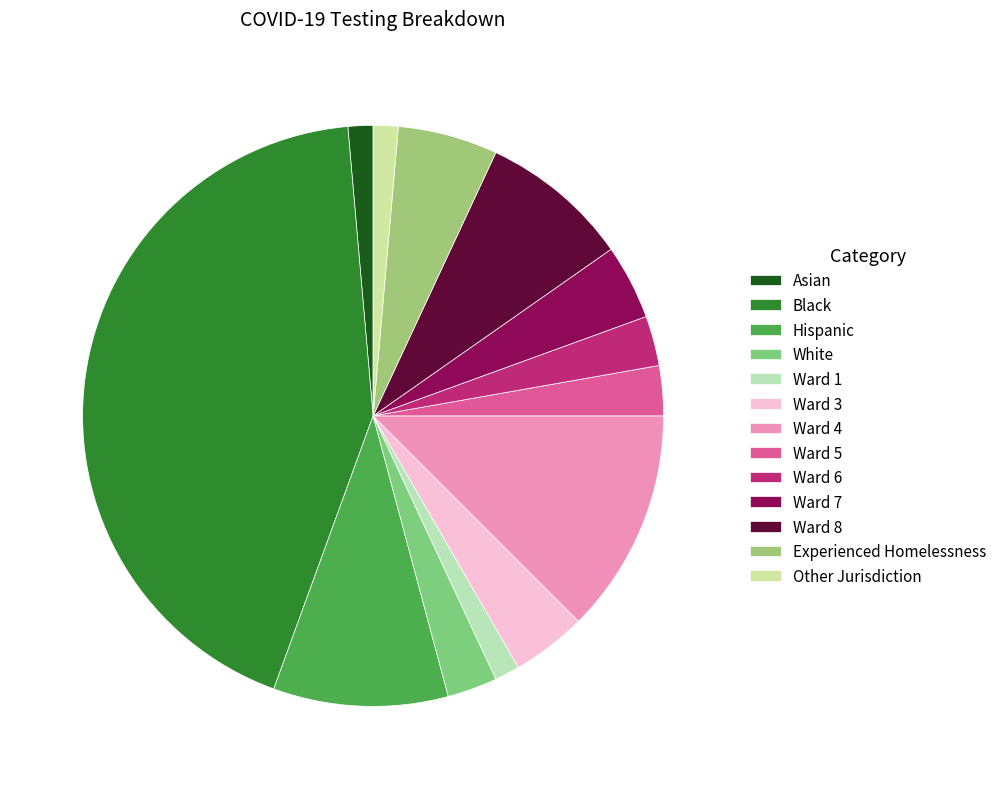

Between Ward 5 and Other Jurisdiction, which is larger?

Ward 5